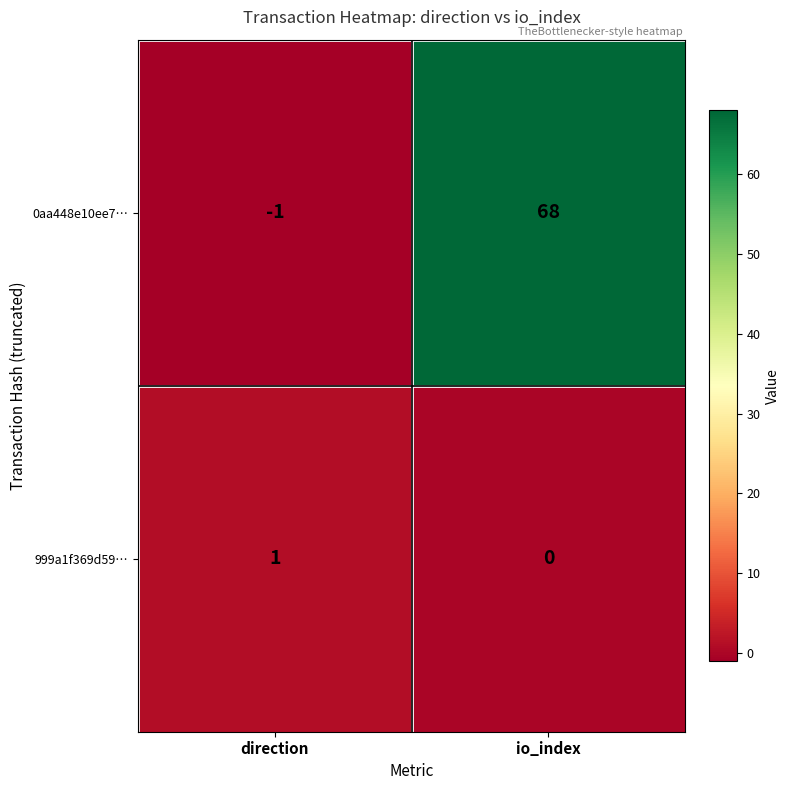

What is the sum of all 0aa448e10ee7… values?

67